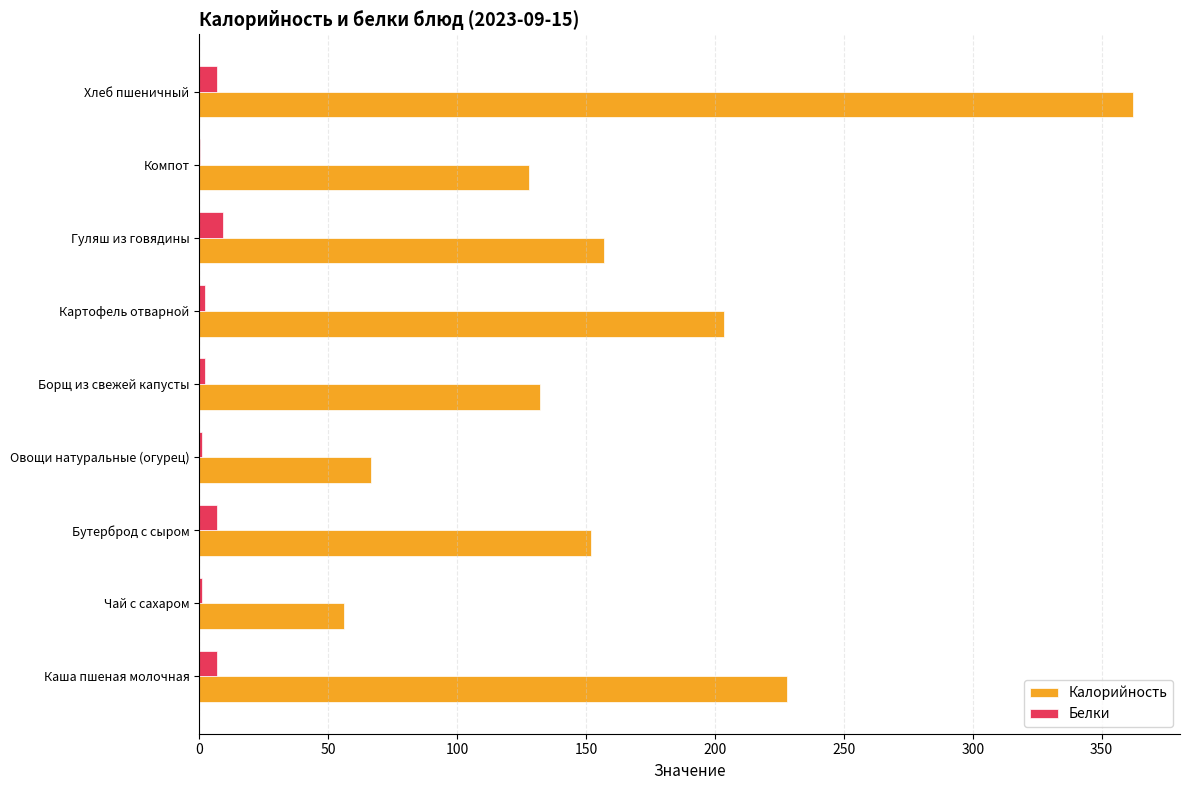

What is the average value of the Белки series?

4.1